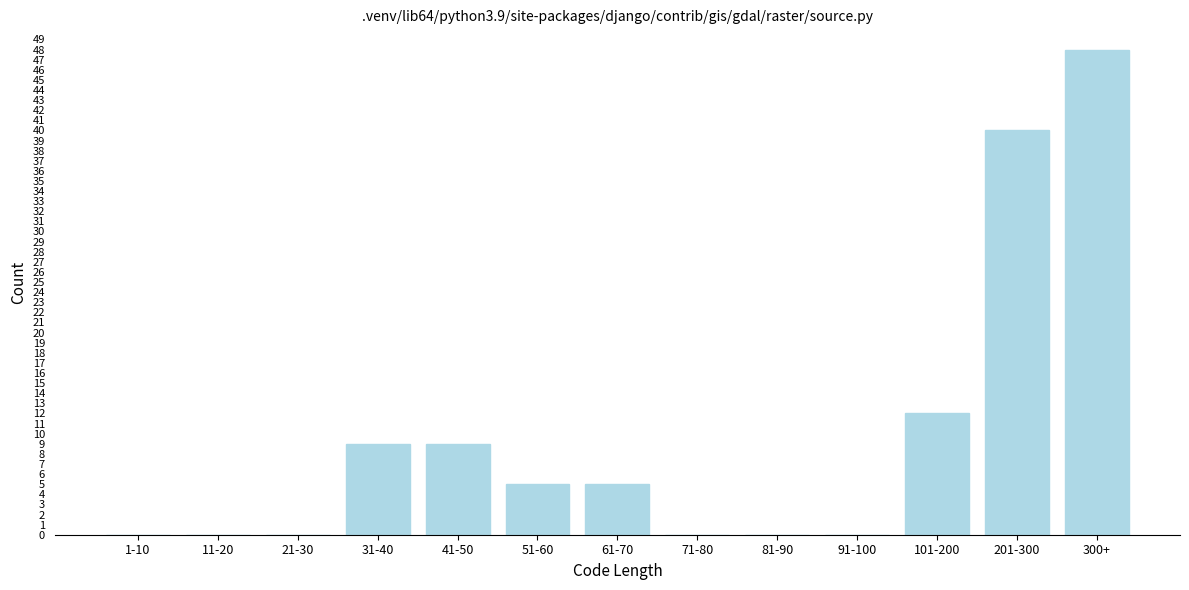

Reading right to left, what are all the values shown in this chart?

300+=48	201-300=40	101-200=12	91-100=0	81-90=0	71-80=0	61-70=5	51-60=5	41-50=9	31-40=9	21-30=0	11-20=0	1-10=0